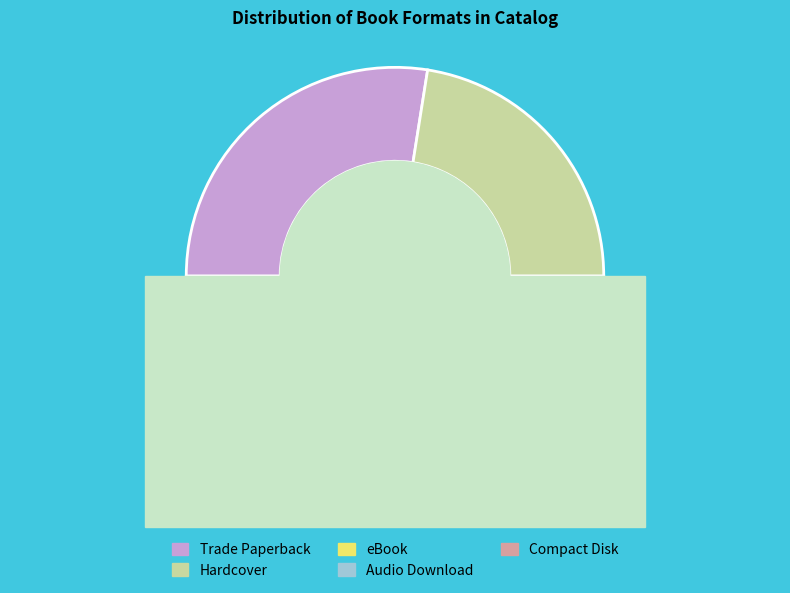

Is Audio Download the majority of the pie?

No